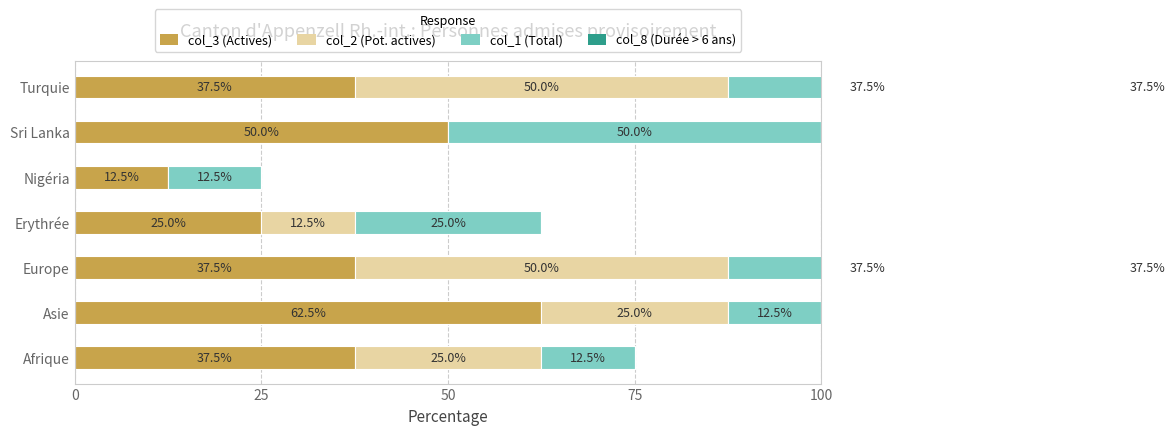

What is the difference between the second highest and minimum values in the col_8 (Durée > 6 ans) series?

37.5